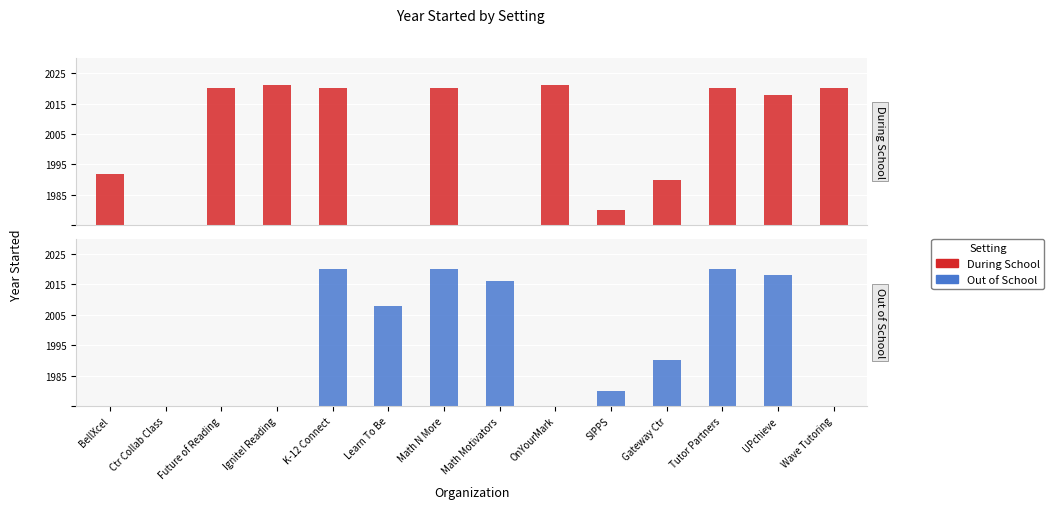

At which label is During School closest to 23?

BellXcel